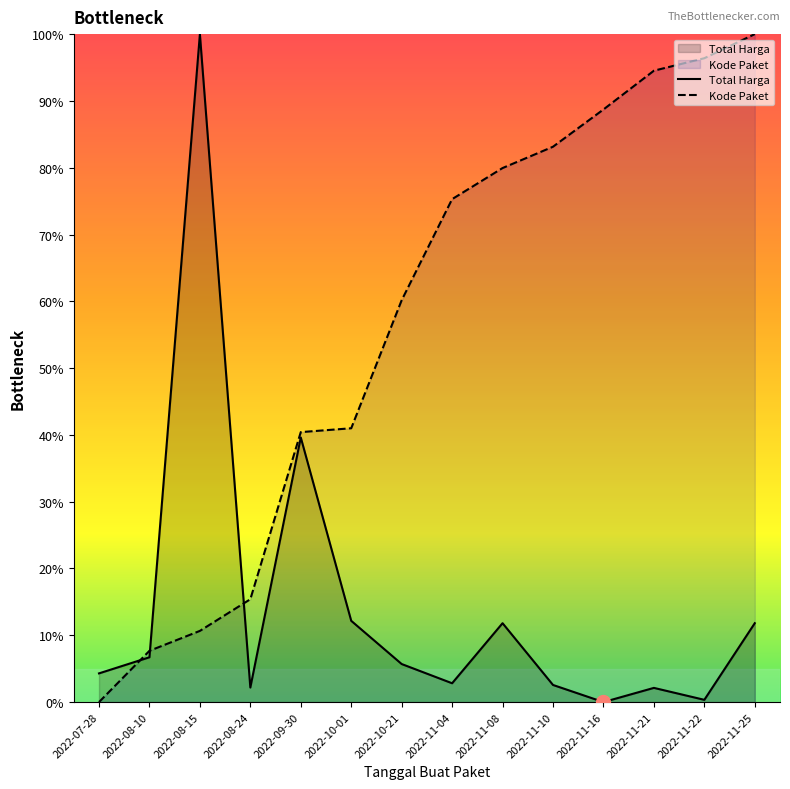

What is the difference between the second highest and minimum values in the Total Harga series?

39.6